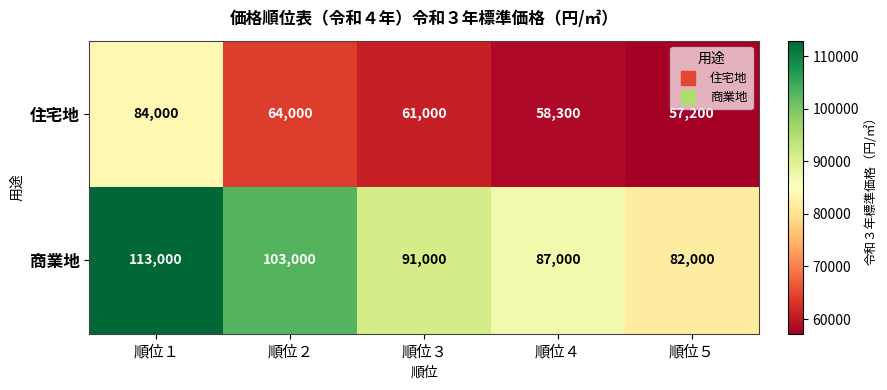

How many categories are shown in the chart?

5